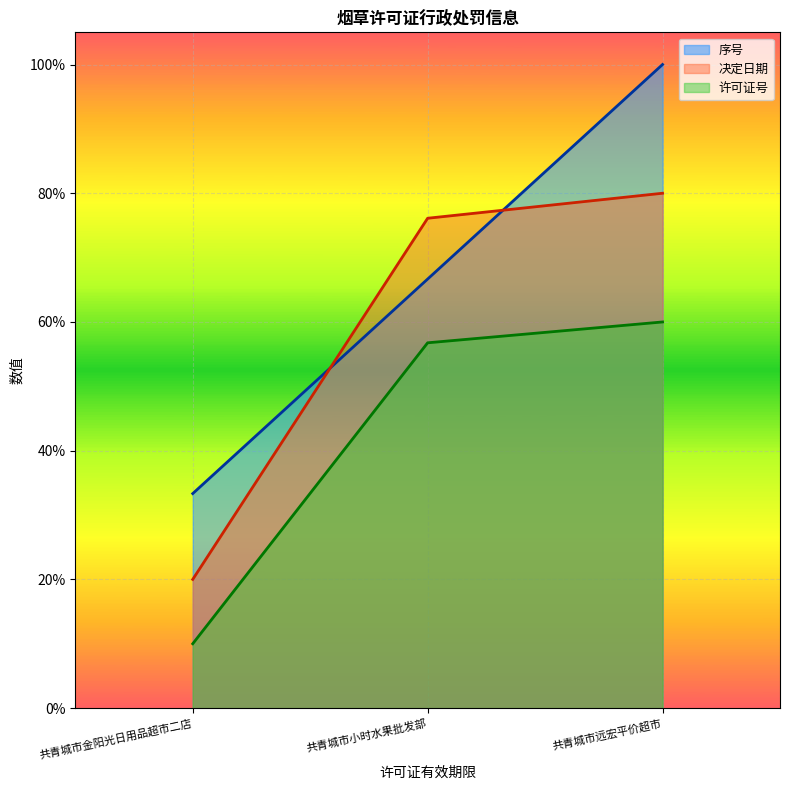

Reading right to left, extract all data points from this chart.

序号: 共青城市远宏平价超市=1.0	共青城市小时水果批发部=0.7	共青城市金阳光日用品超市二店=0.3
决定日期: 共青城市远宏平价超市=0.8	共青城市小时水果批发部=0.8	共青城市金阳光日用品超市二店=0.2
许可证号: 共青城市远宏平价超市=0.6	共青城市小时水果批发部=0.6	共青城市金阳光日用品超市二店=0.1